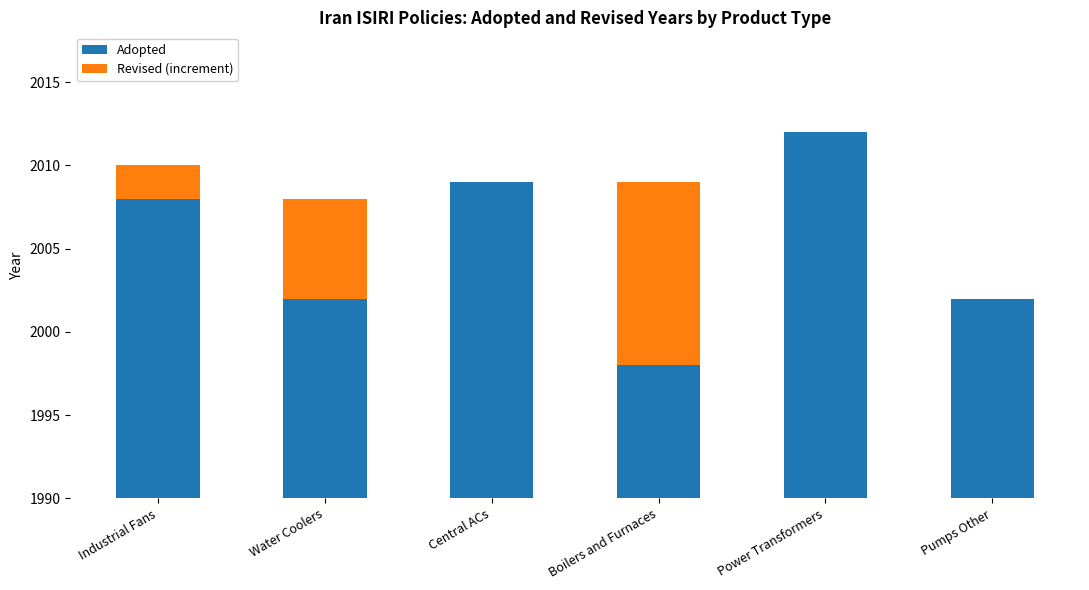

Reading left to right, extract all data points from this chart.

Adopted: Industrial Fans=18	Water Coolers=12	Central ACs=19	Boilers and Furnaces=8	Power Transformers=22	Pumps Other=12
Revised (increment): Industrial Fans=2	Water Coolers=6	Central ACs=0	Boilers and Furnaces=11	Power Transformers=0	Pumps Other=0